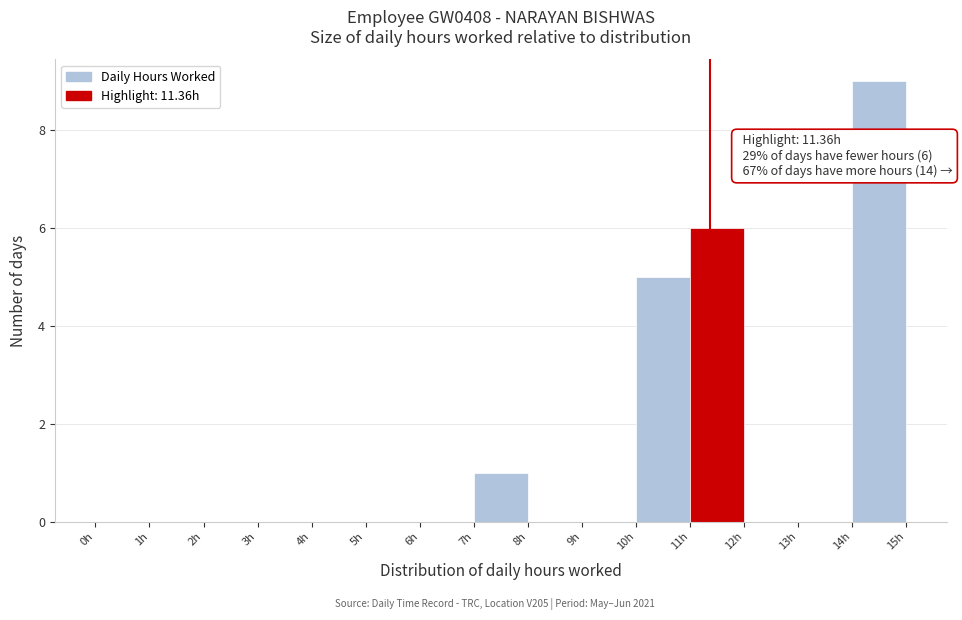

Which range on the x-axis has the tallest bar?

14 to 15